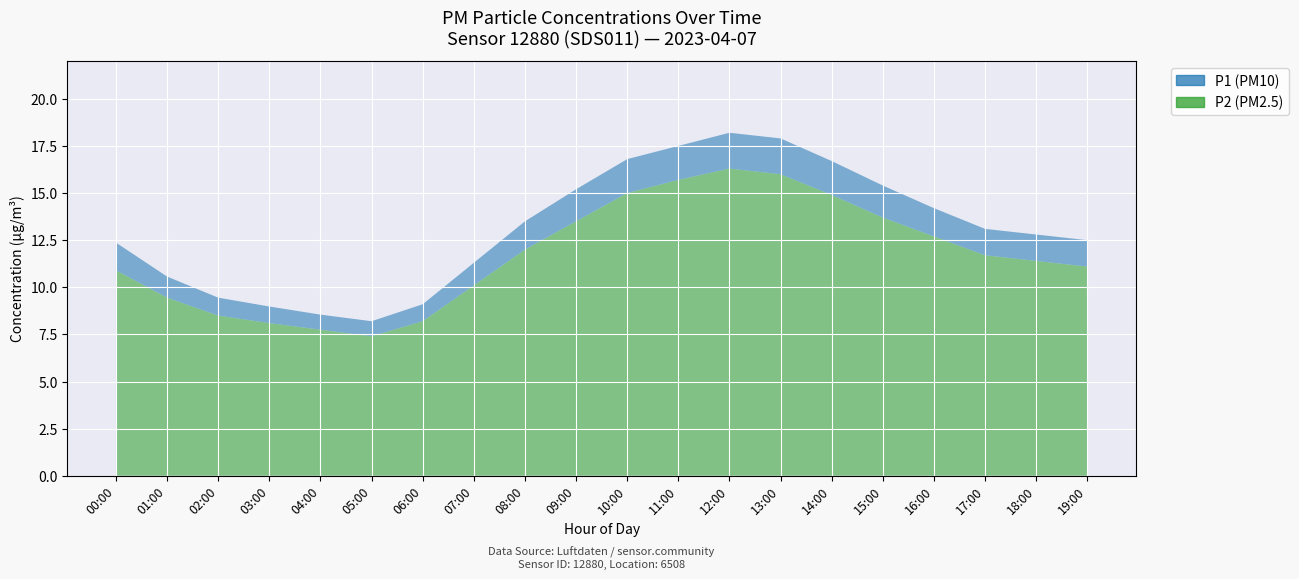

How many values in the P1 series exceed 13?

10